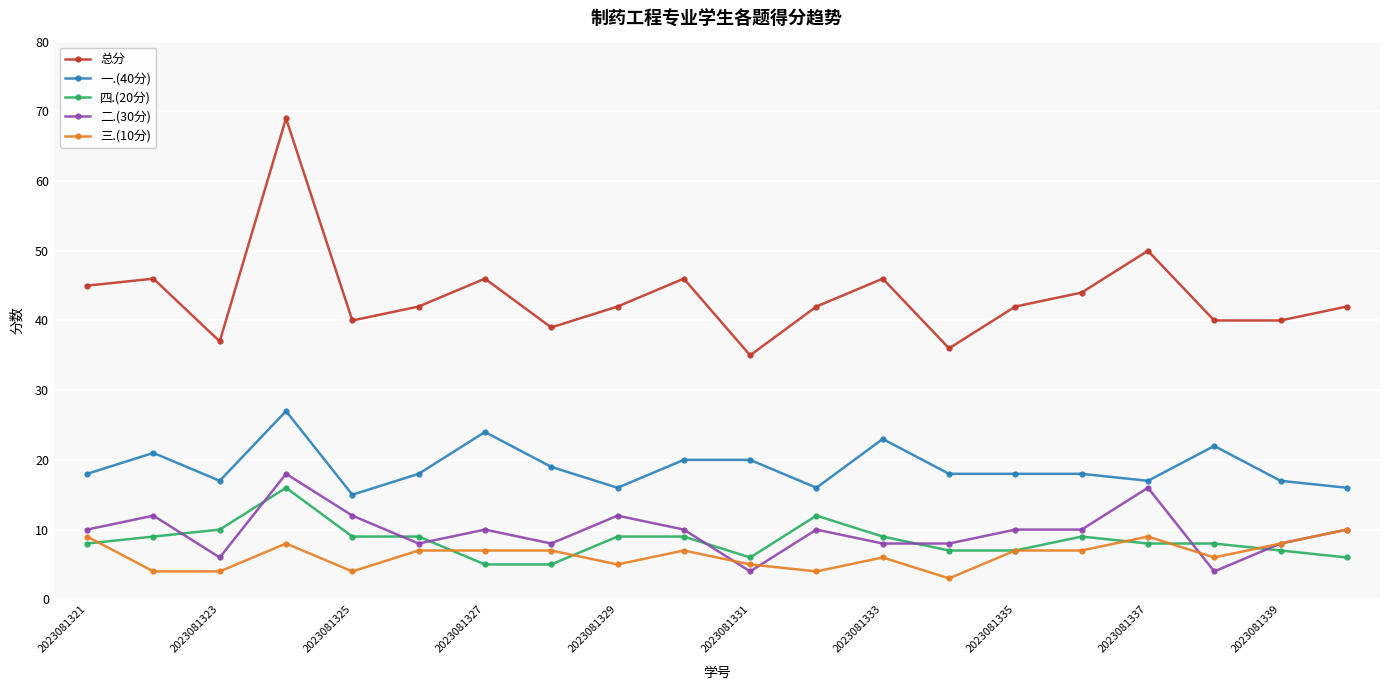

What is the greatest value displayed?

69